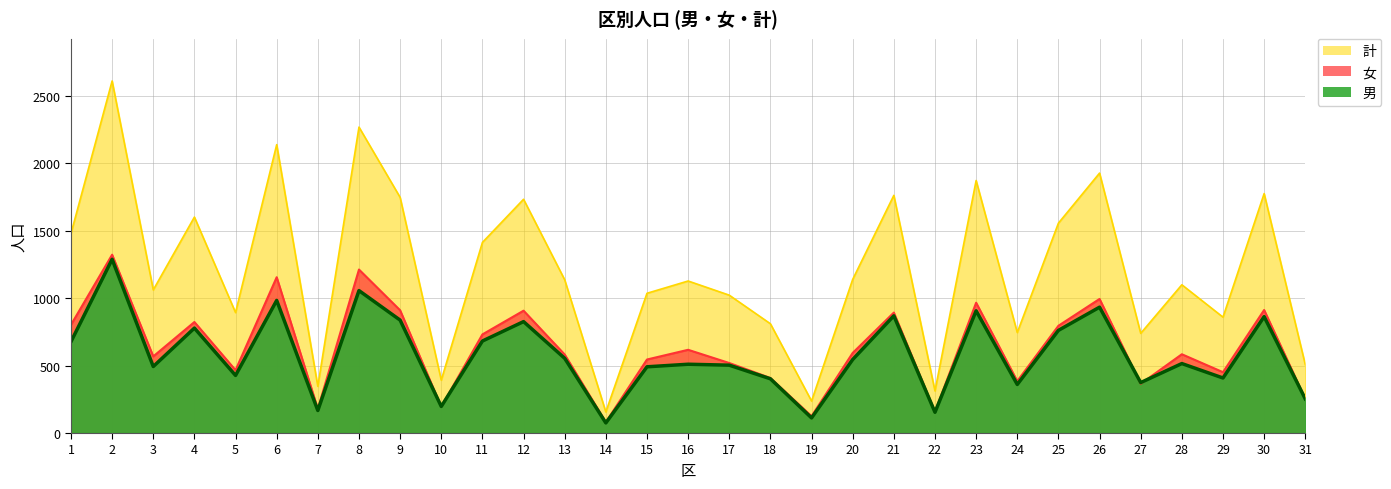

Which series has the largest total across all categories?

計